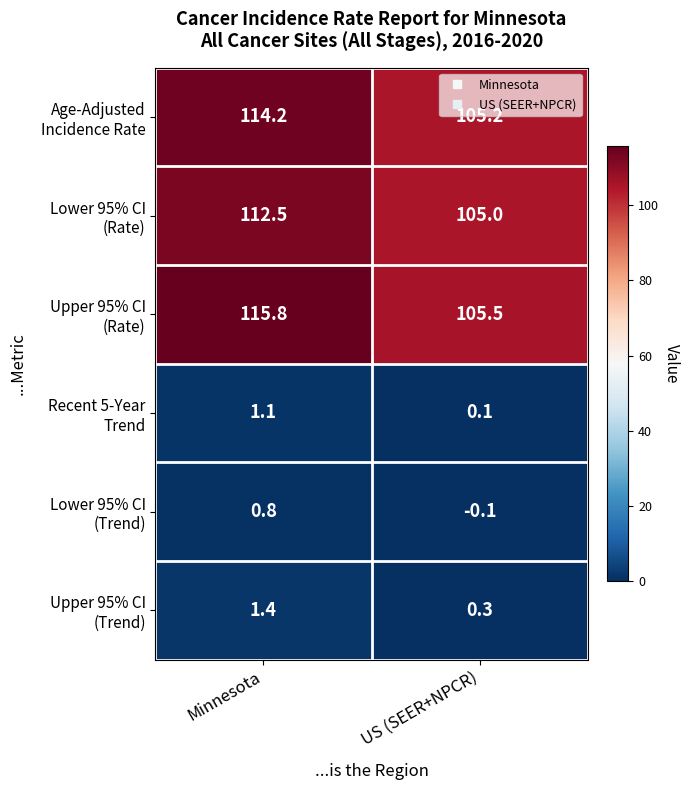

What is the maximum value shown in the chart?

115.8